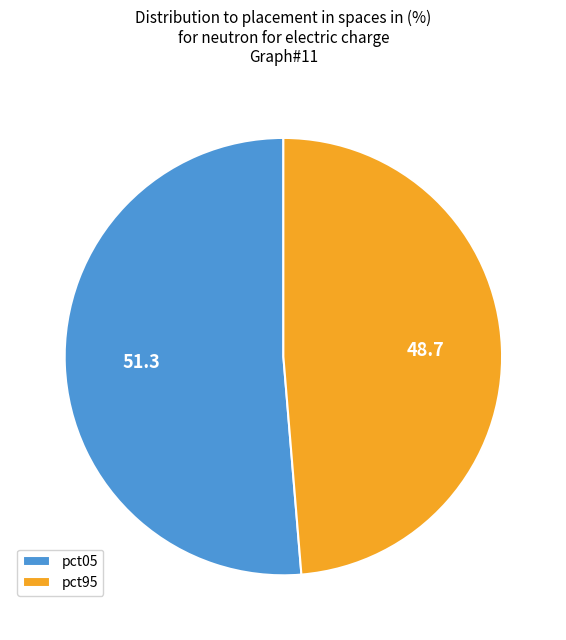

Is there a majority slice in this chart?

Yes